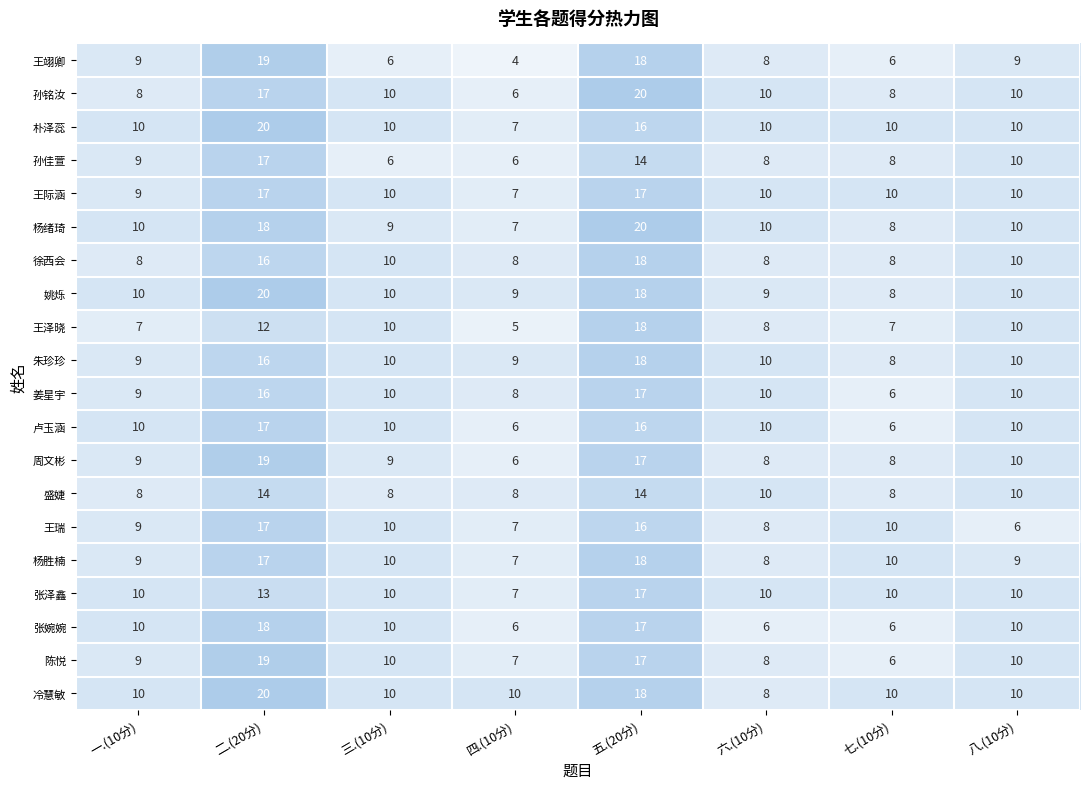

What is the minimum value for 陈悦?

6